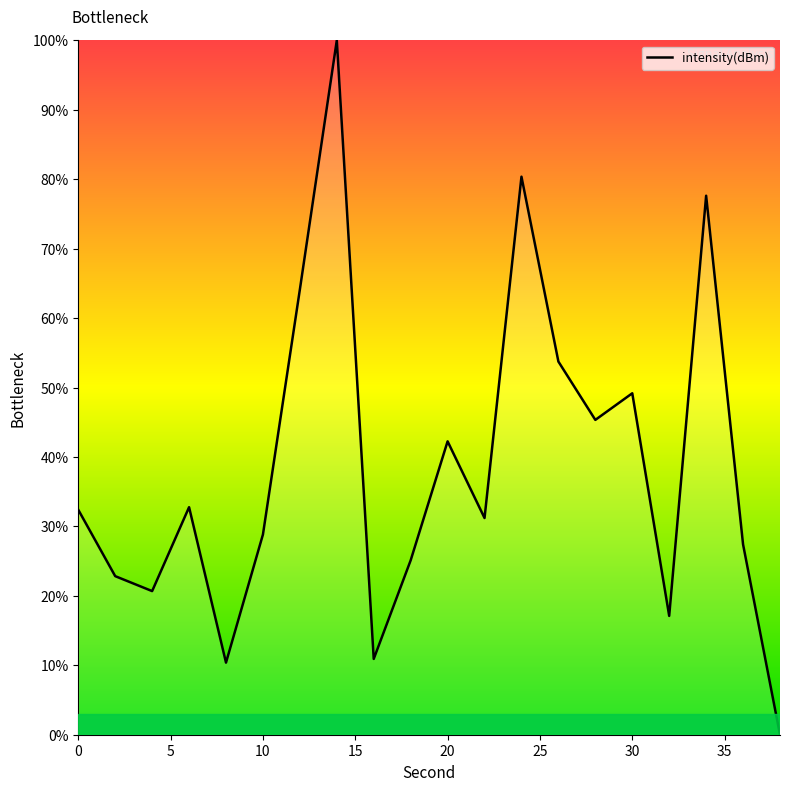

Count the number of data series in this chart.

1